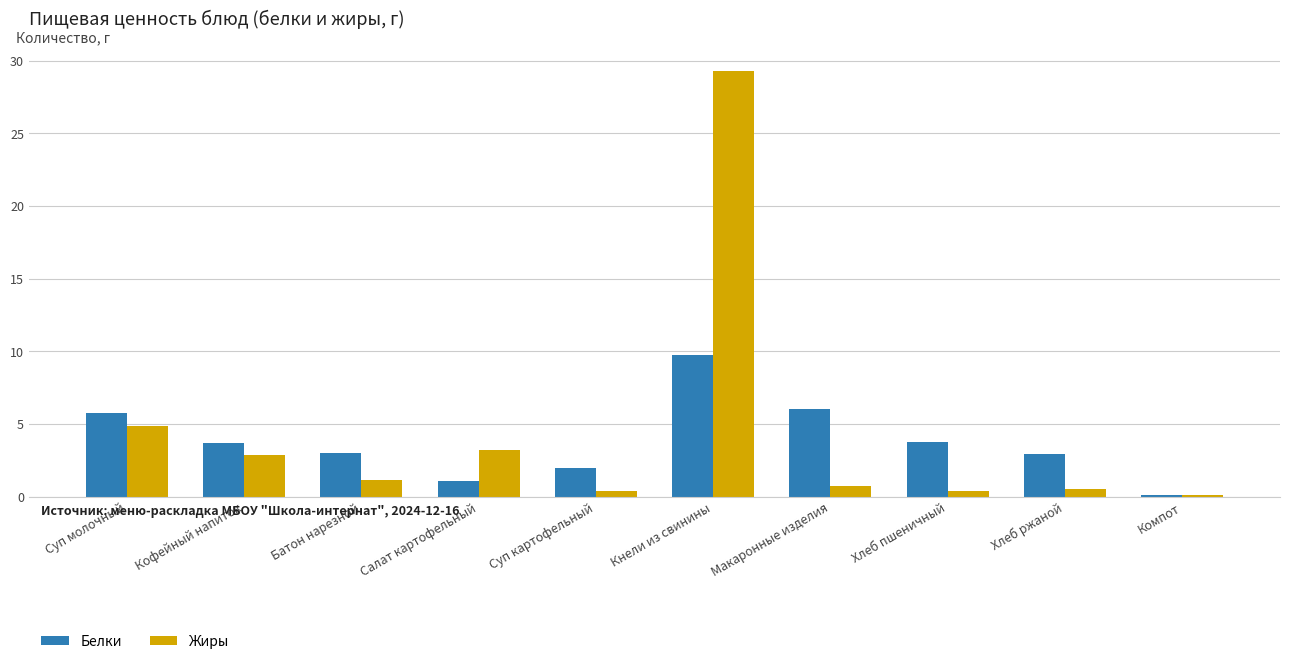

What is the difference between the second highest and second lowest values in the Белки series?

4.9